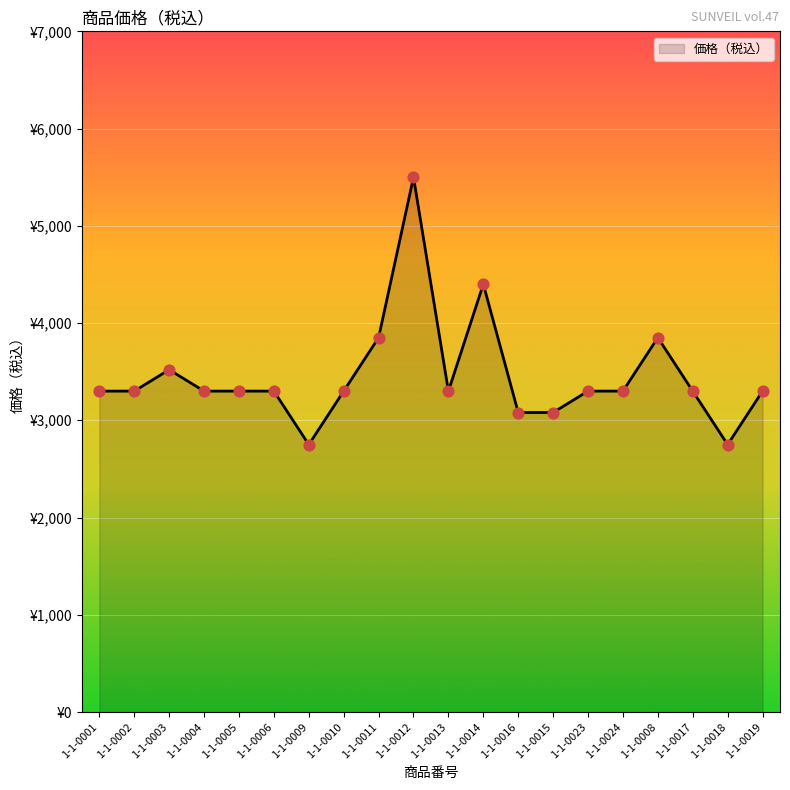

Between 1-1-0015 and 1-1-0005, which is larger?

1-1-0005